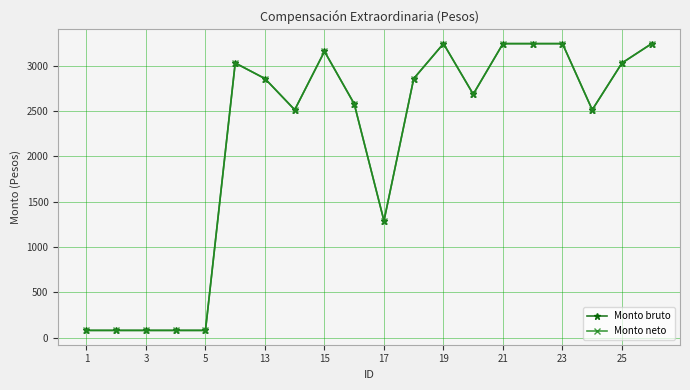

What is the smallest value displayed?

81.0